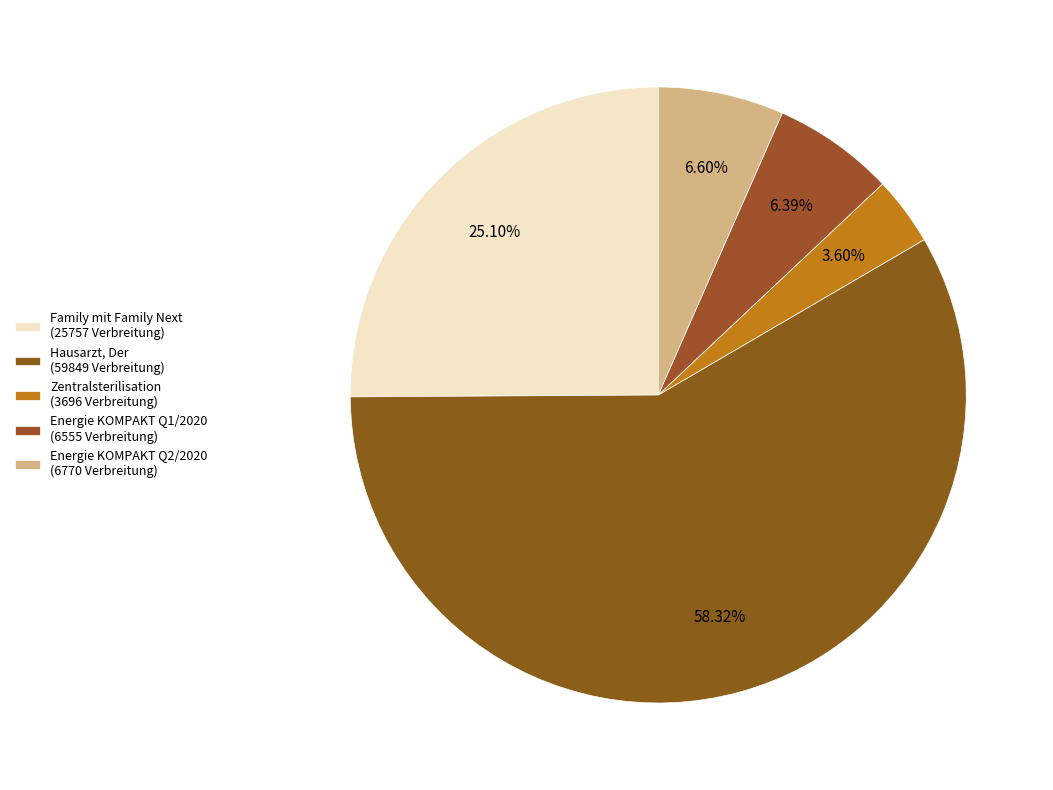

How many segments does this pie chart have?

5